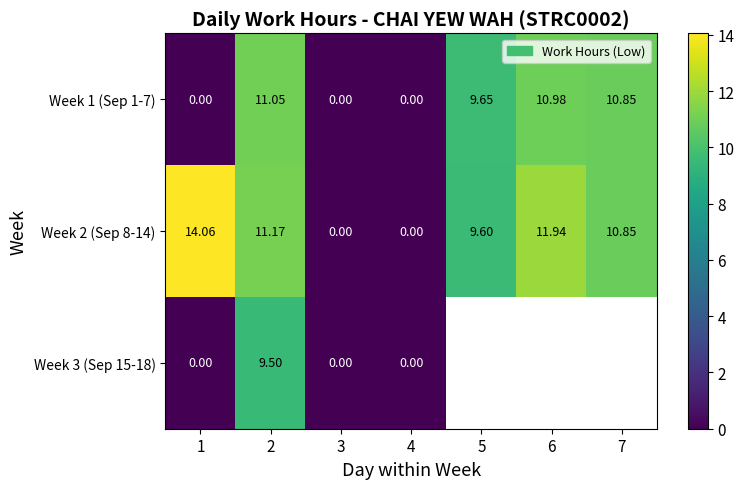

What is the maximum value shown in the chart?

14.1